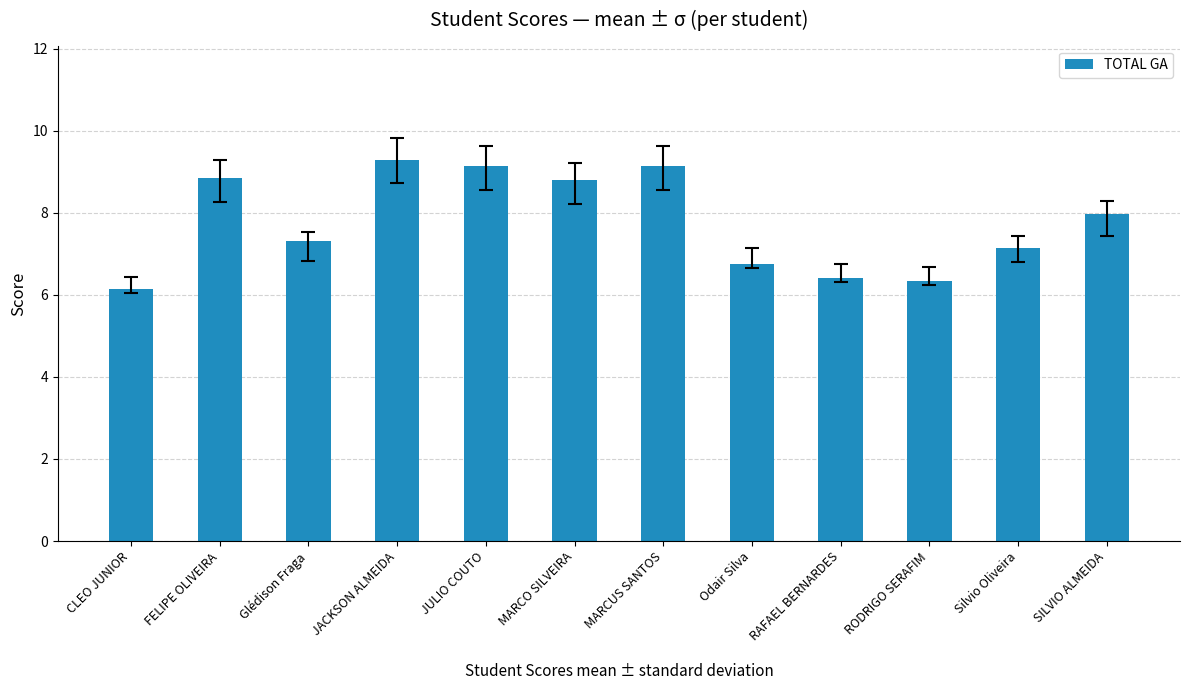

What is the change in value from CLEO JUNIOR to JACKSON ALMEIDA?

+3.1